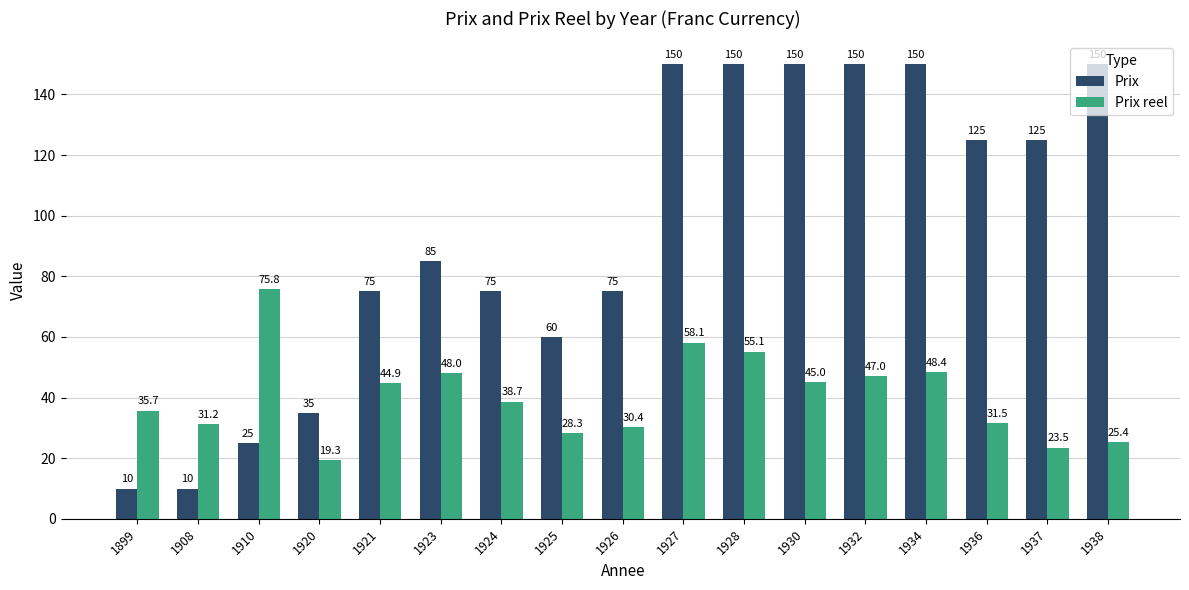

What is the total value across all series at 1937?

148.5